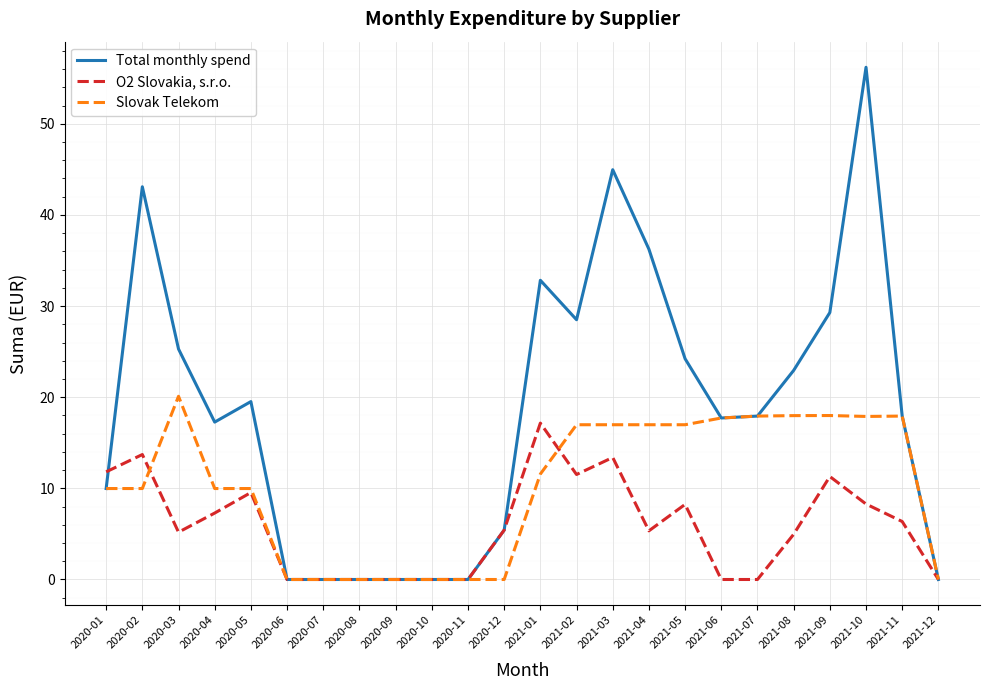

Which series changed the most between 2020-02 and 2020-06?

Total monthly spend